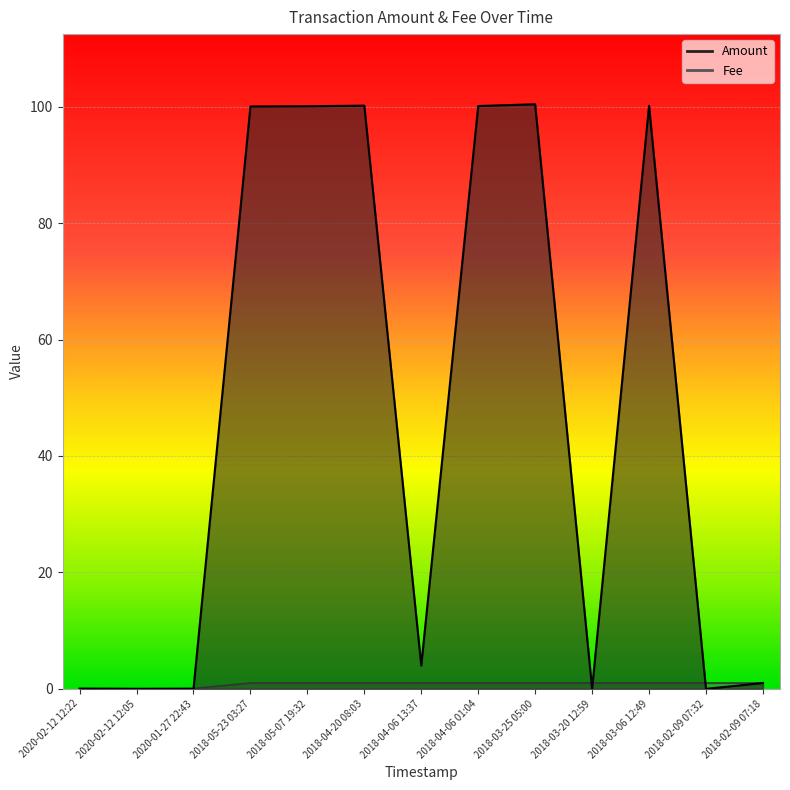

What are all the series names shown in the legend?

Amount, Fee